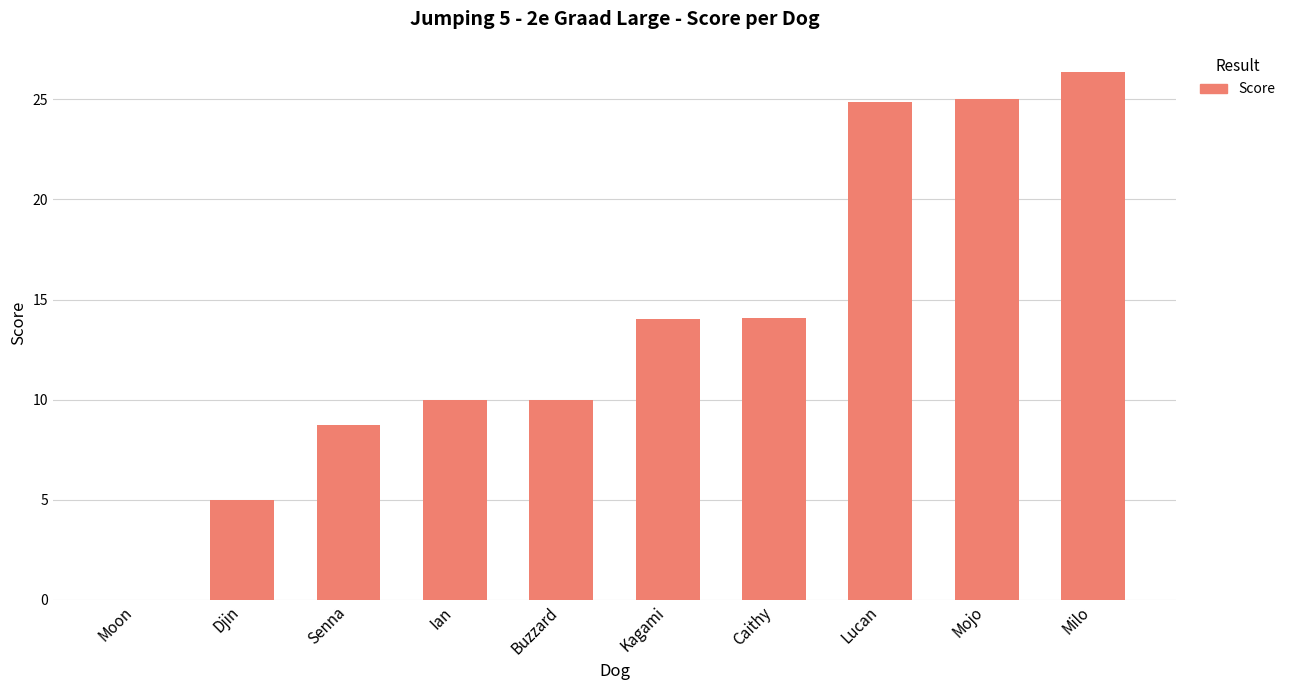

What is the sum of the values at Mojo and Kagami?

39.0